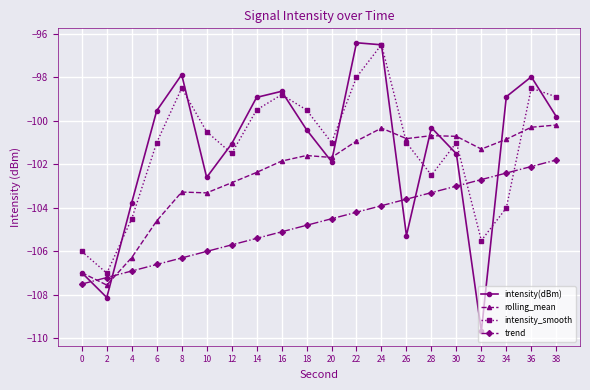

Where do trend and intensity_smooth first cross each other?

30 and 32